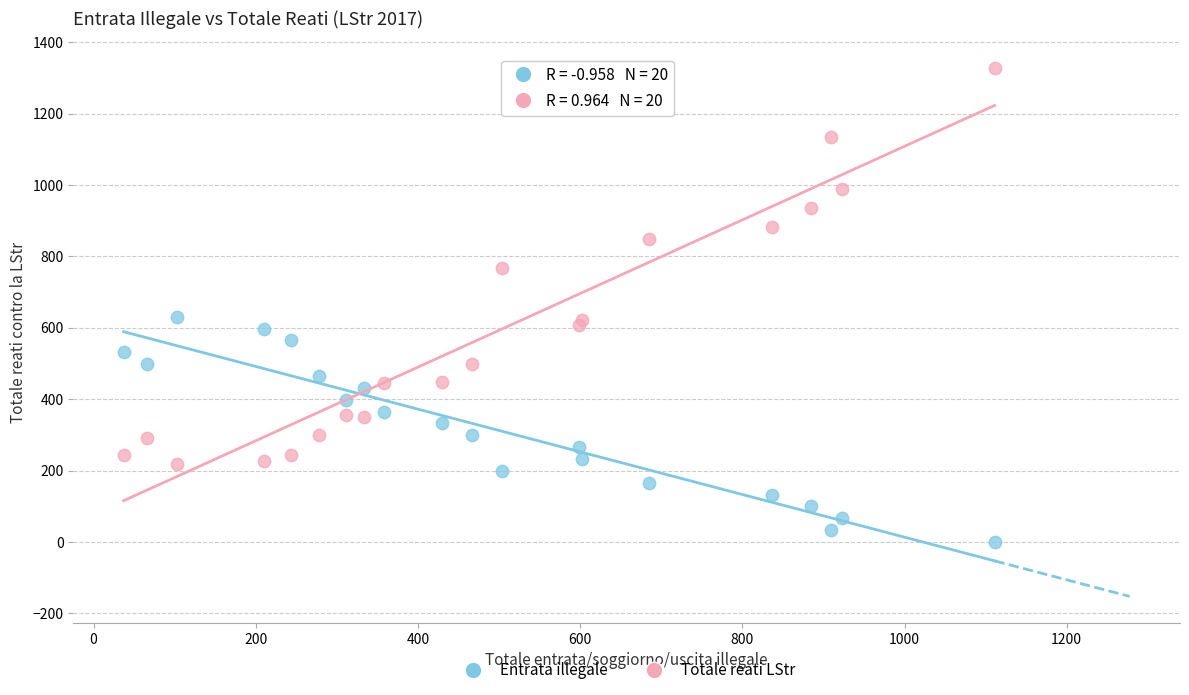

What are all the series names shown in the legend?

Entrata illegale, Totale reati LStr